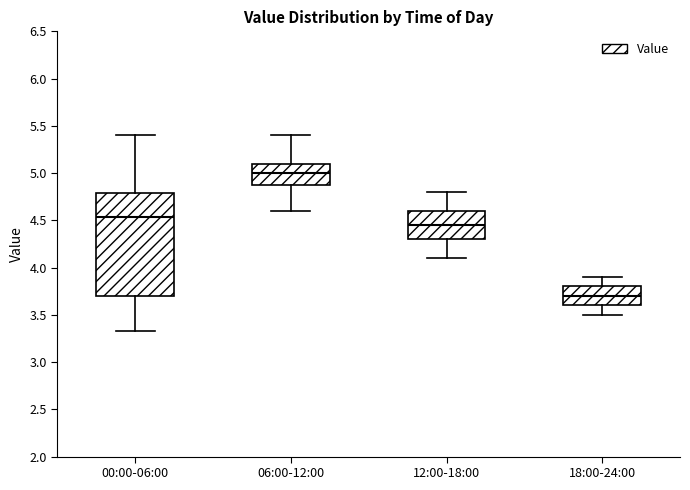

Which box's median line is the highest?

06:00-12:00